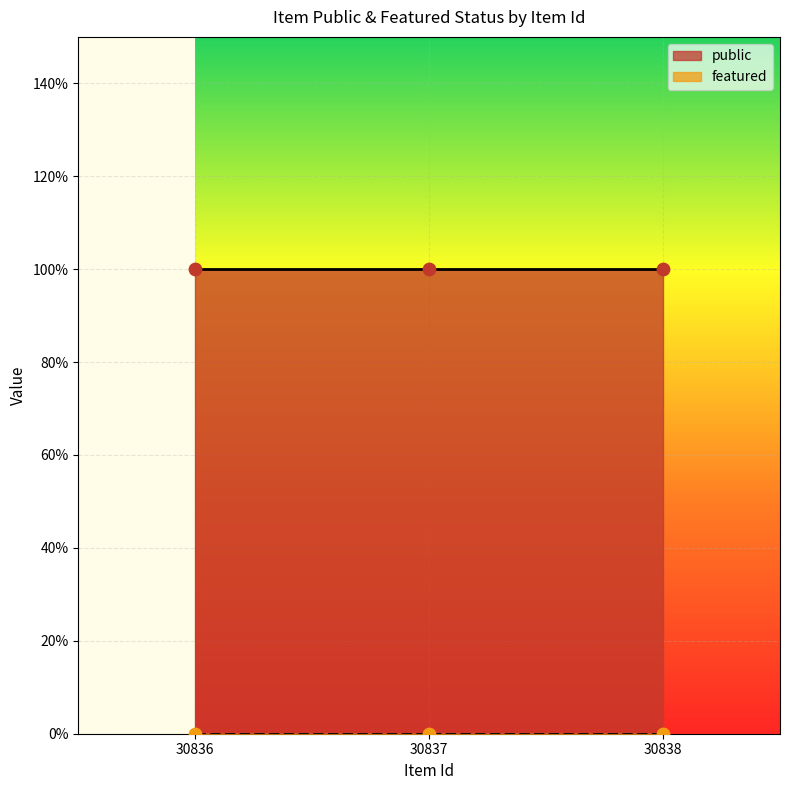

Which series has the largest Y range (max minus min)?

public